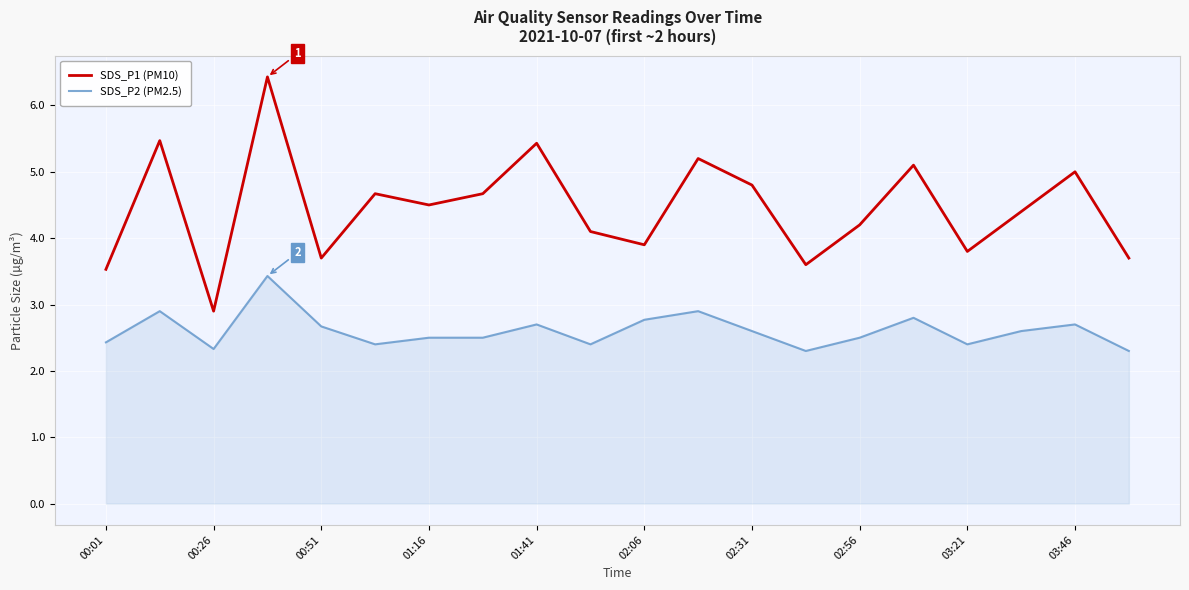

Which series has the widest spread of values?

SDS_P1 (PM10)